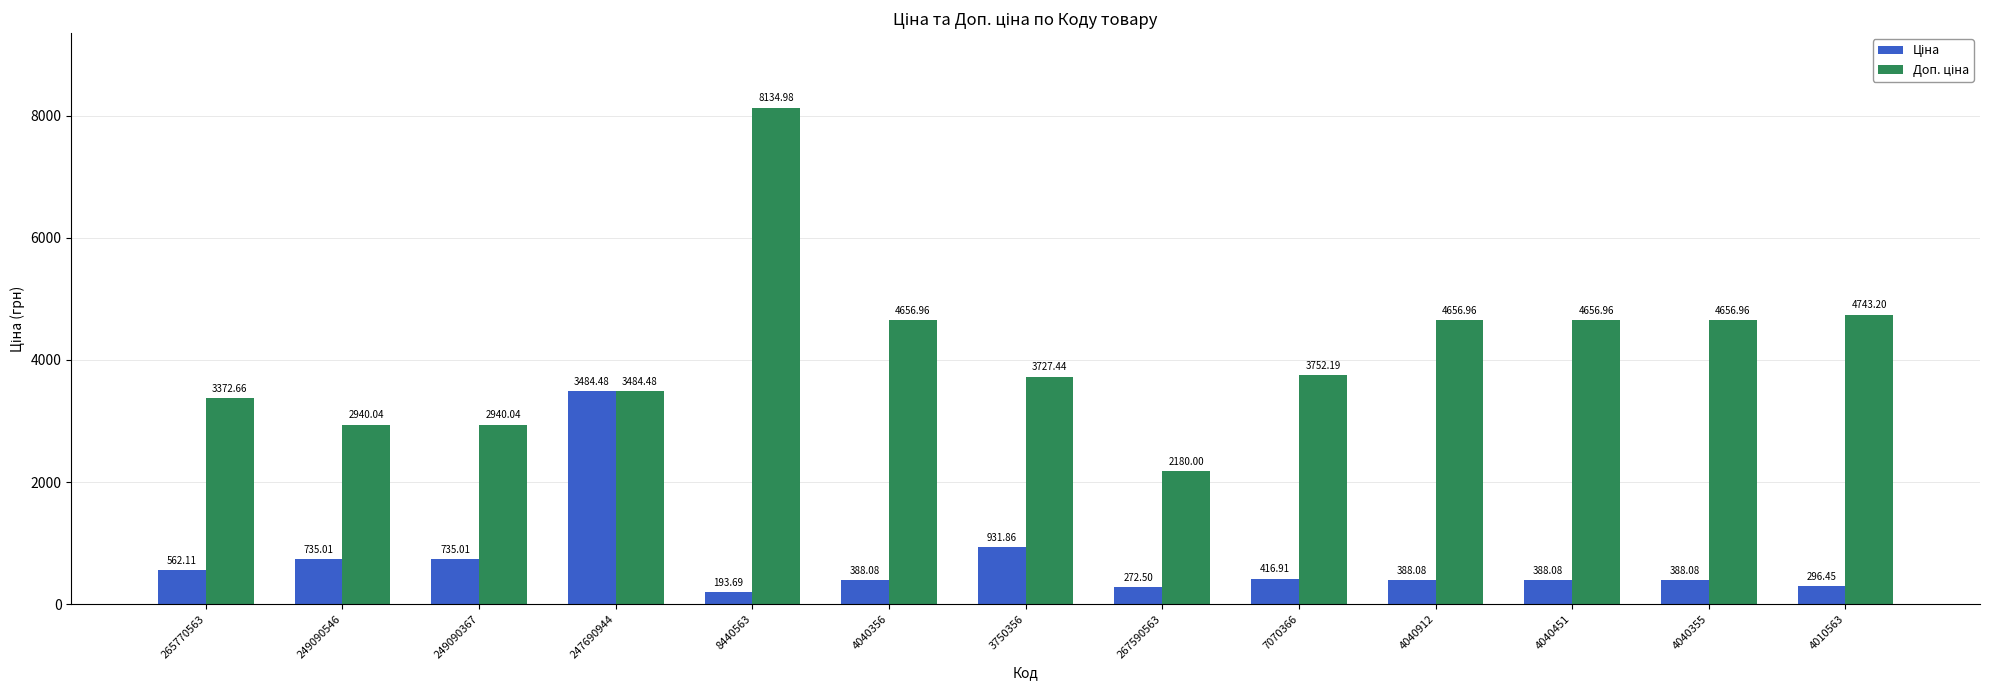

At which category is the sum across all series the highest?

8440563